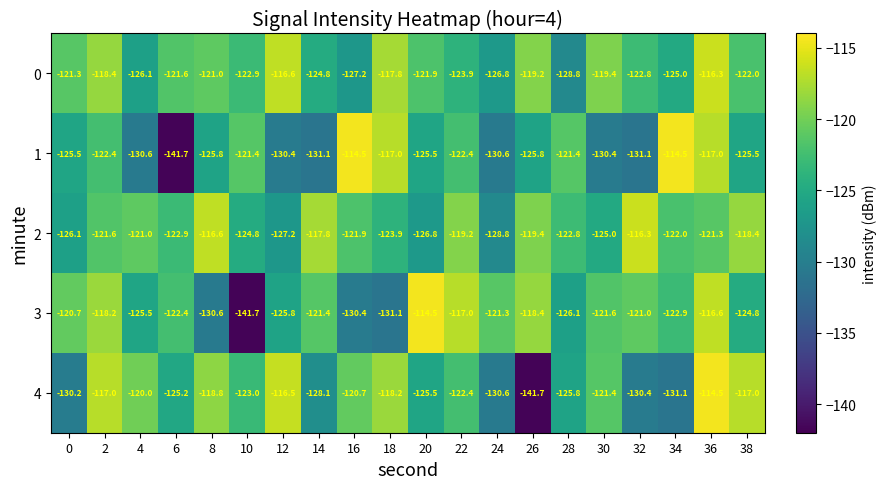

At which category is the sum across all series the highest?

36